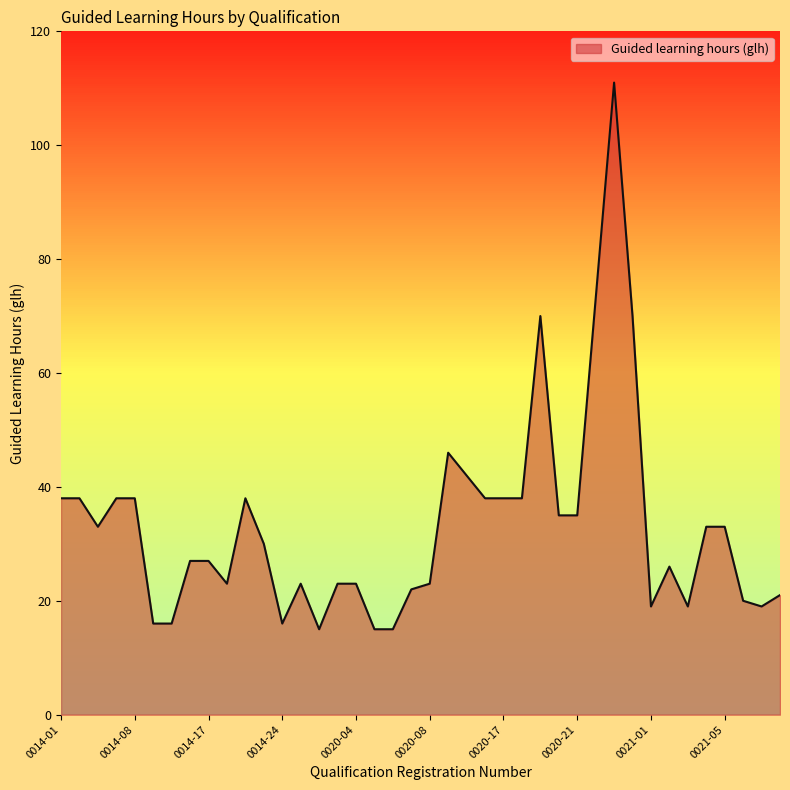

What is the greatest value displayed?

111